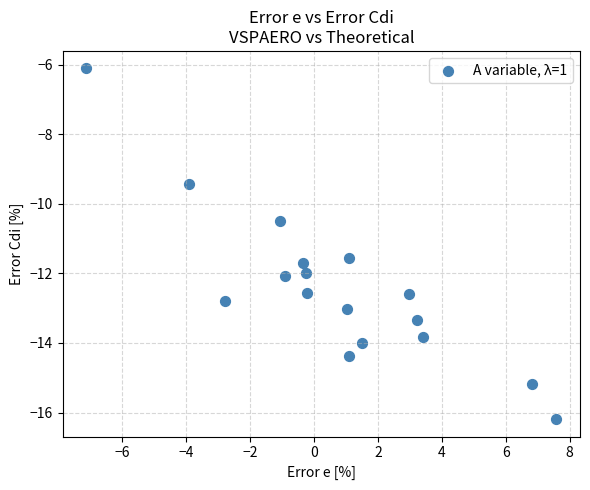

What is the range of Y values (max minus min)?

10.1